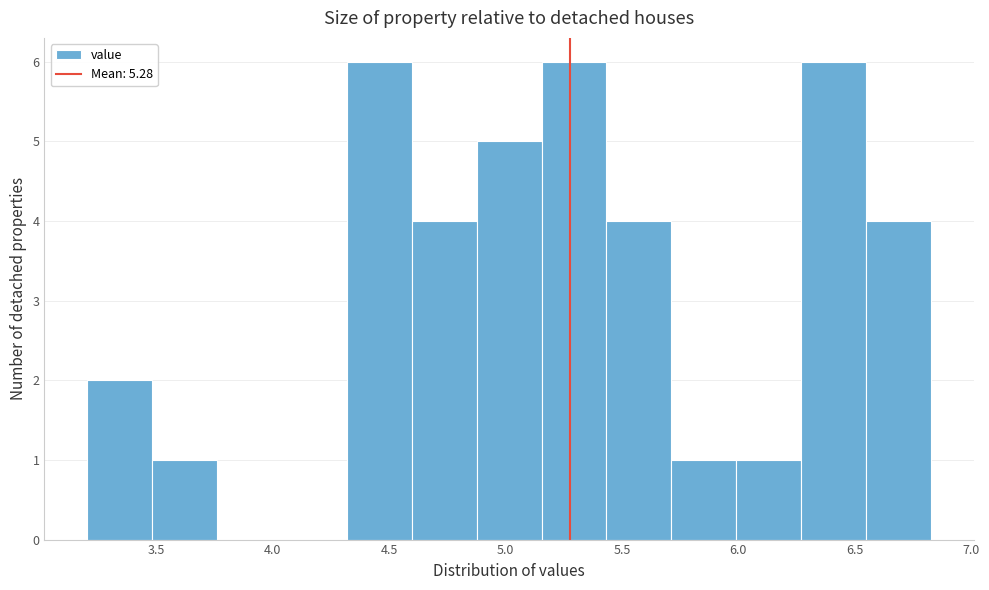

How tall is the bar that spans 5.70 to 6.00 on the x-axis? Neither the bar edges nor the heights are printed on the chart, so give them approximately, as read against the axes.

1